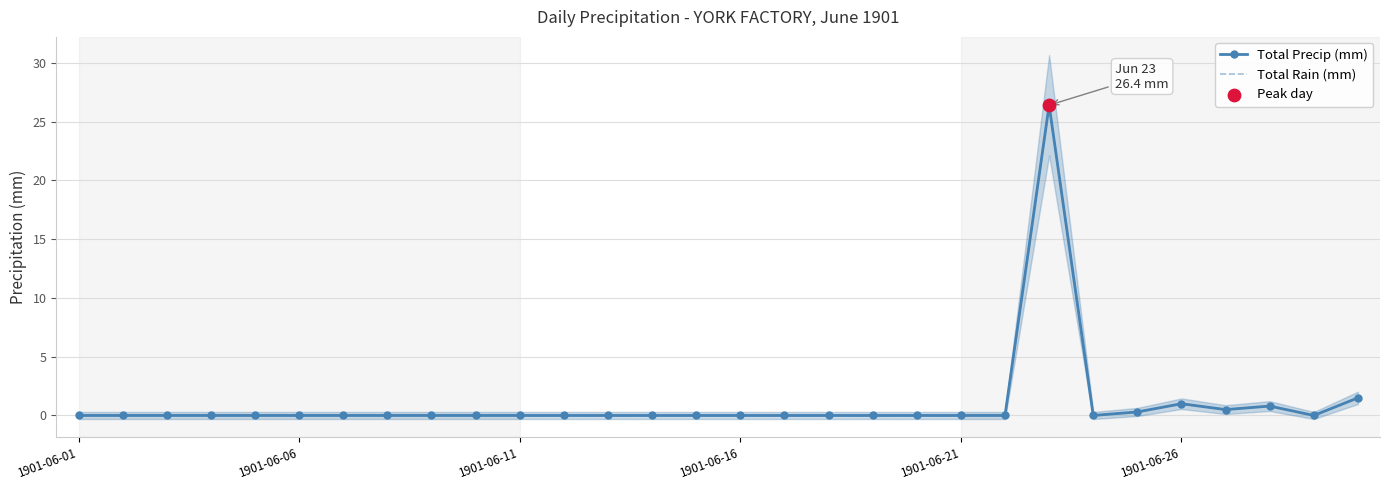

At how many categories does at least one series exceed 26?

1